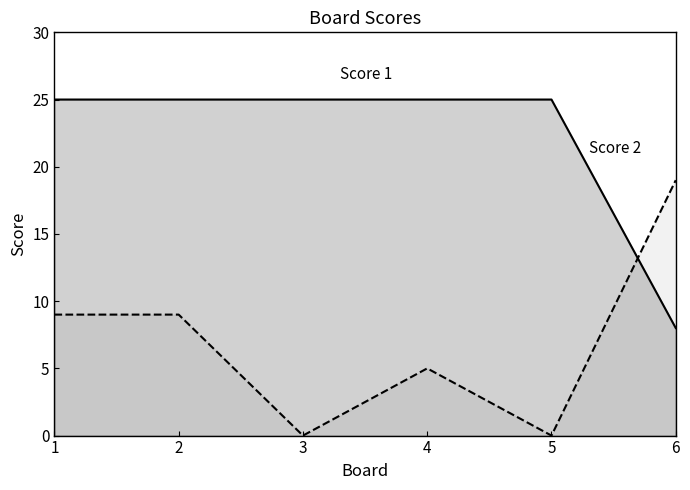

Which series has the largest total across all categories?

Score 1